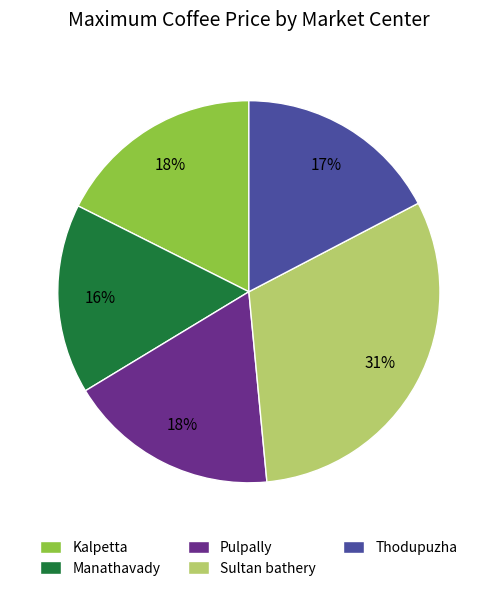

True or false: Pulpally accounts for 11% of the total.

False